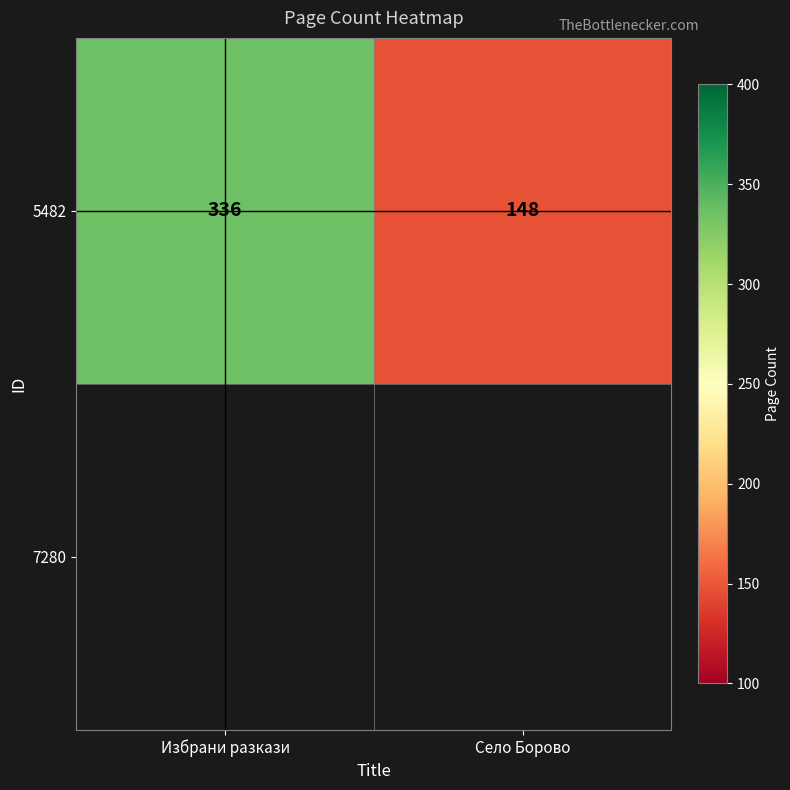

True or false: the data shows 488 at Избрани разкази.

False